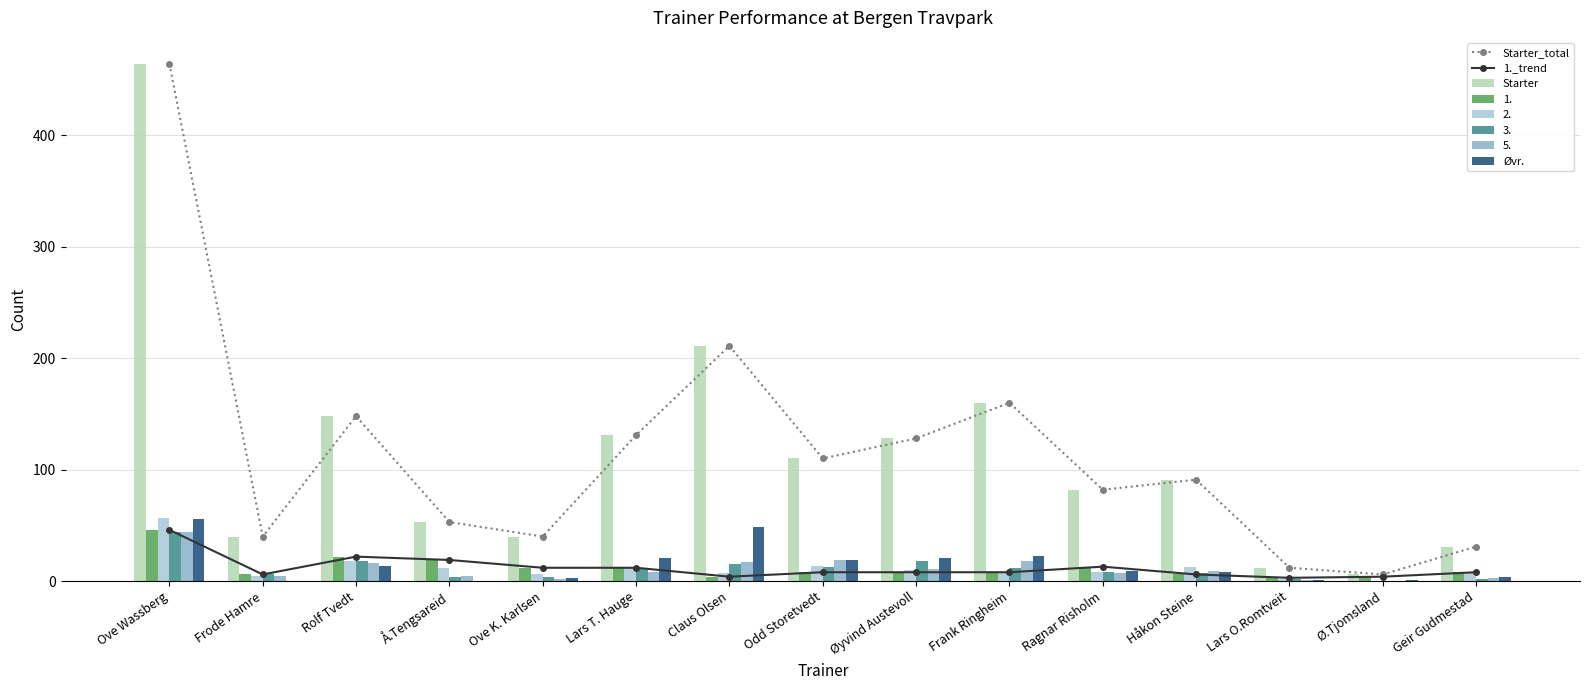

What is the highest value of the Øvr. series?

56